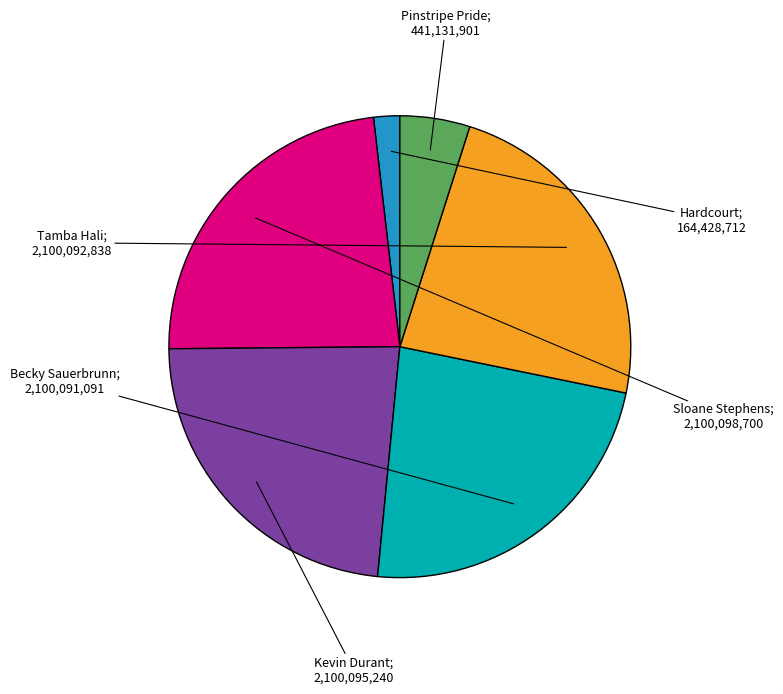

Does any single category account for the majority?

No